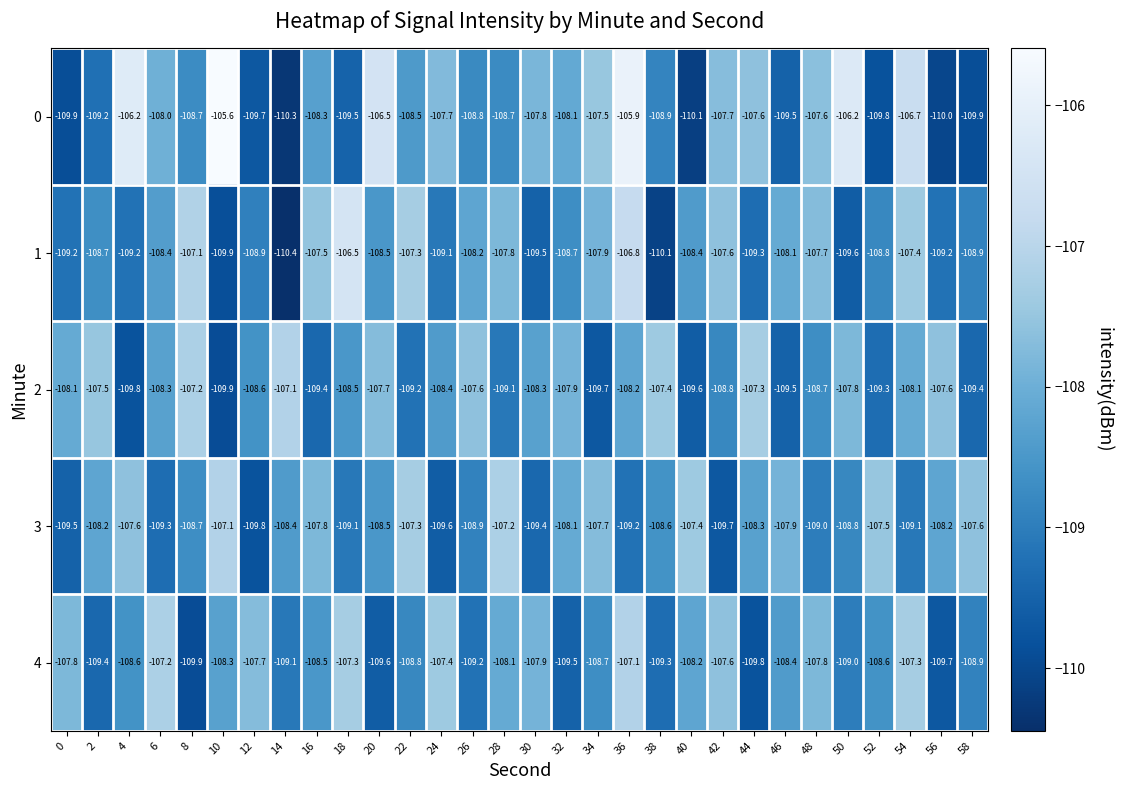

What is the total value across all series at 24?

-542.2